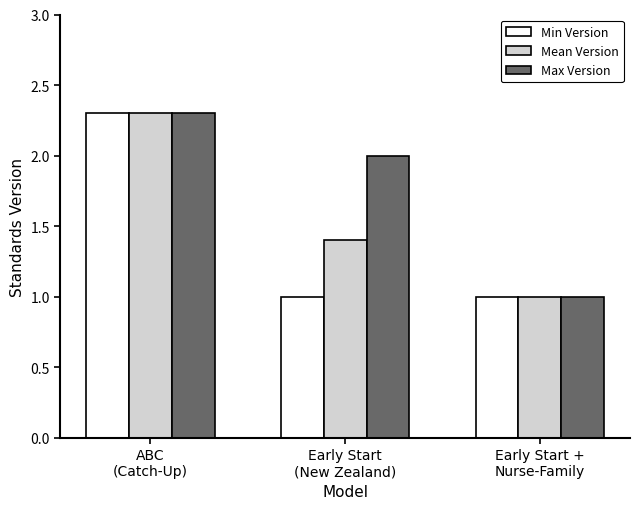

List the series in order of their overall mean, lowest first.

Min Version, Mean Version, Max Version